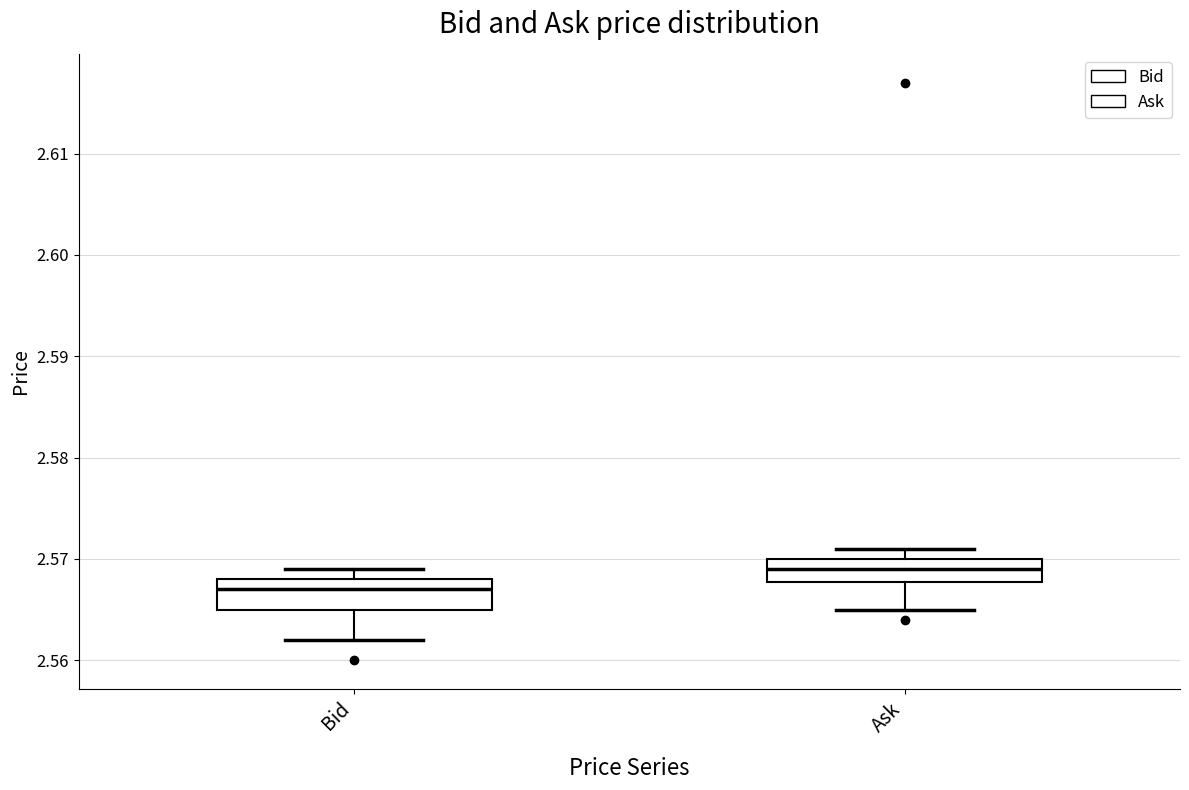

Reading left to right, transcribe this box plot: for each box, give where its median line is, the range the box spans, and where its two whiskers end, as read against the y-axis. The values are not printed on the chart, so give them approximately, as read against the axis.

Bid: median 2.567, box 2.565 to 2.568, whiskers 2.562 to 2.569
Ask: median 2.569, box 2.568 to 2.570, whiskers 2.565 to 2.571